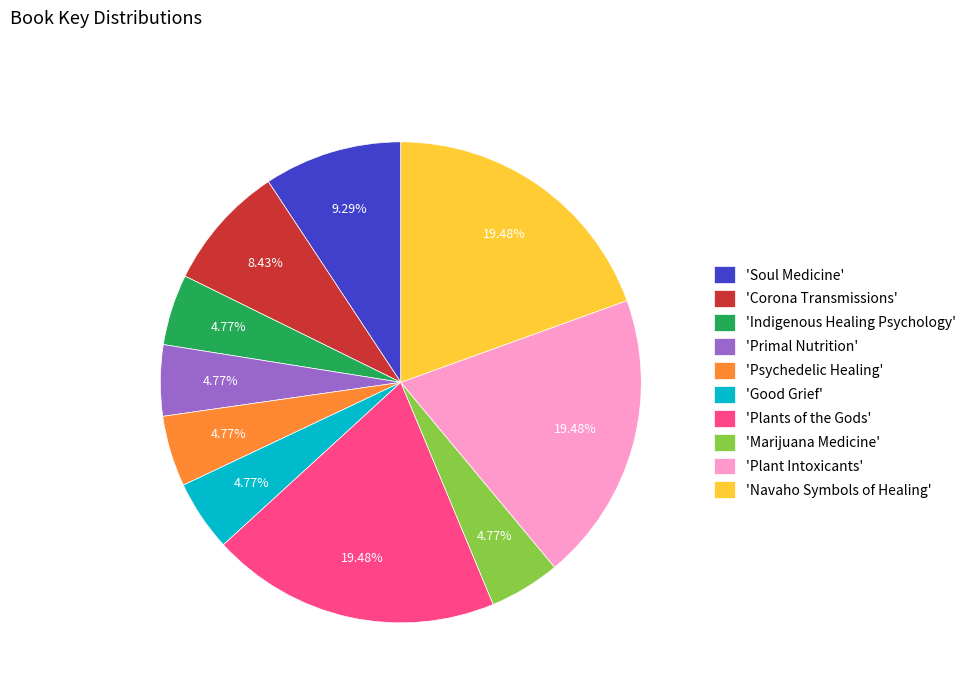

What is the ratio of the value at 'Psychedelic Healing' to the value at 'Soul Medicine'?

0.5